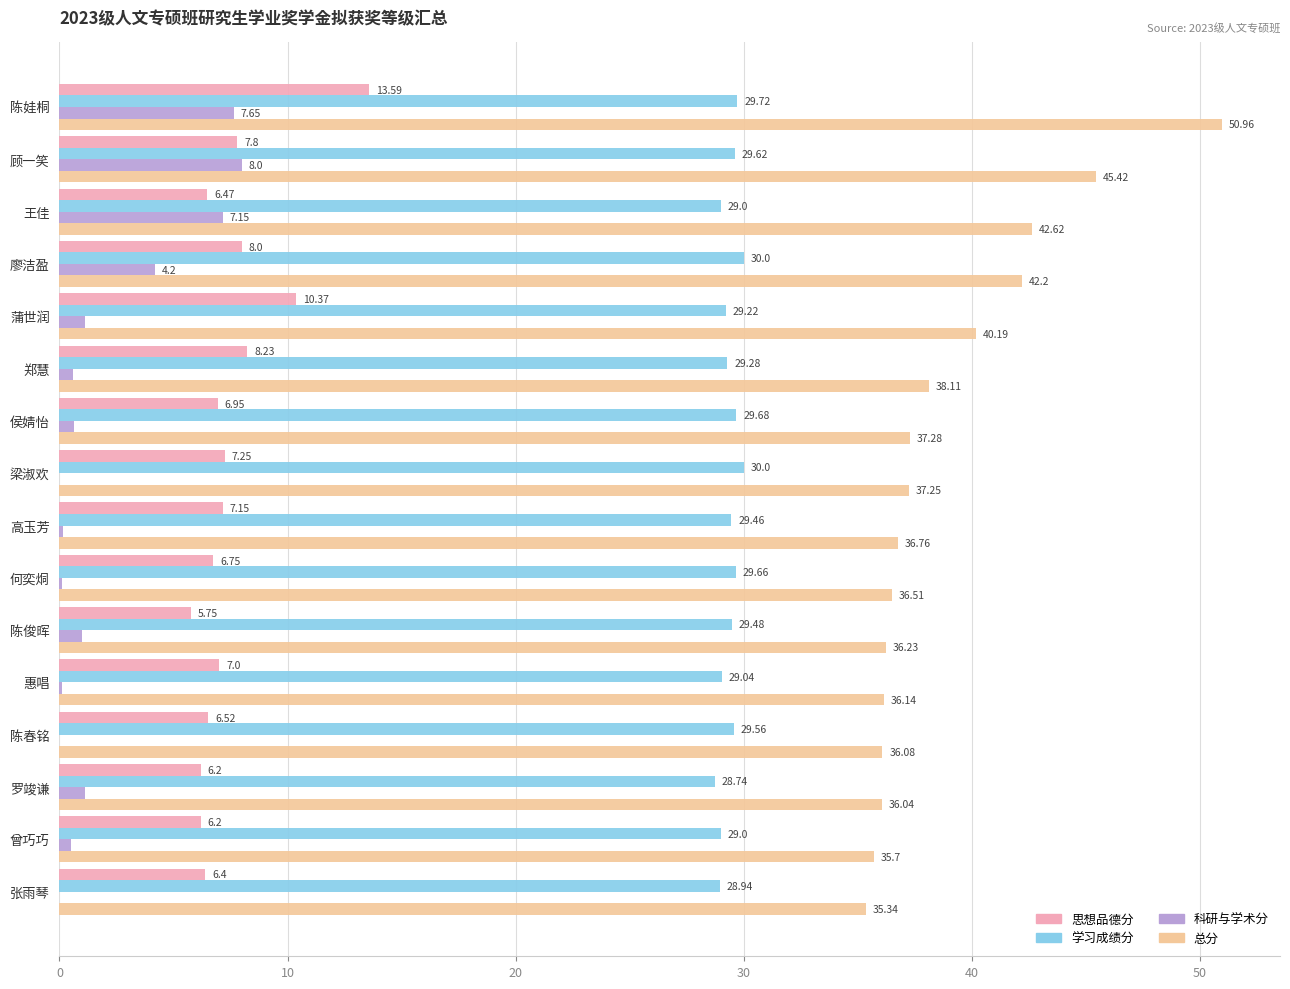

Where is 总分 nearest to the value 43?

王佳